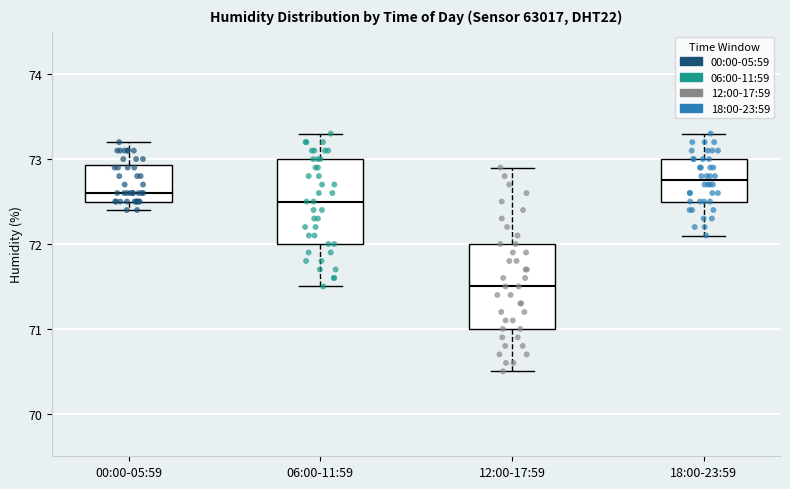

Reading left to right, read every box against the y-axis: the position of its median line, the range the box covers, and the ends of its whiskers. The values are not printed on the chart, so give them approximately, as read against the axis.

00:00-05:59: median 72.6, box 72.5 to 72.9, whiskers 72.4 to 73.2
06:00-11:59: median 72.5, box 72.0 to 73.0, whiskers 71.5 to 73.3
12:00-17:59: median 71.5, box 71.0 to 72.0, whiskers 70.5 to 72.9
18:00-23:59: median 72.8, box 72.5 to 73.0, whiskers 72.1 to 73.3